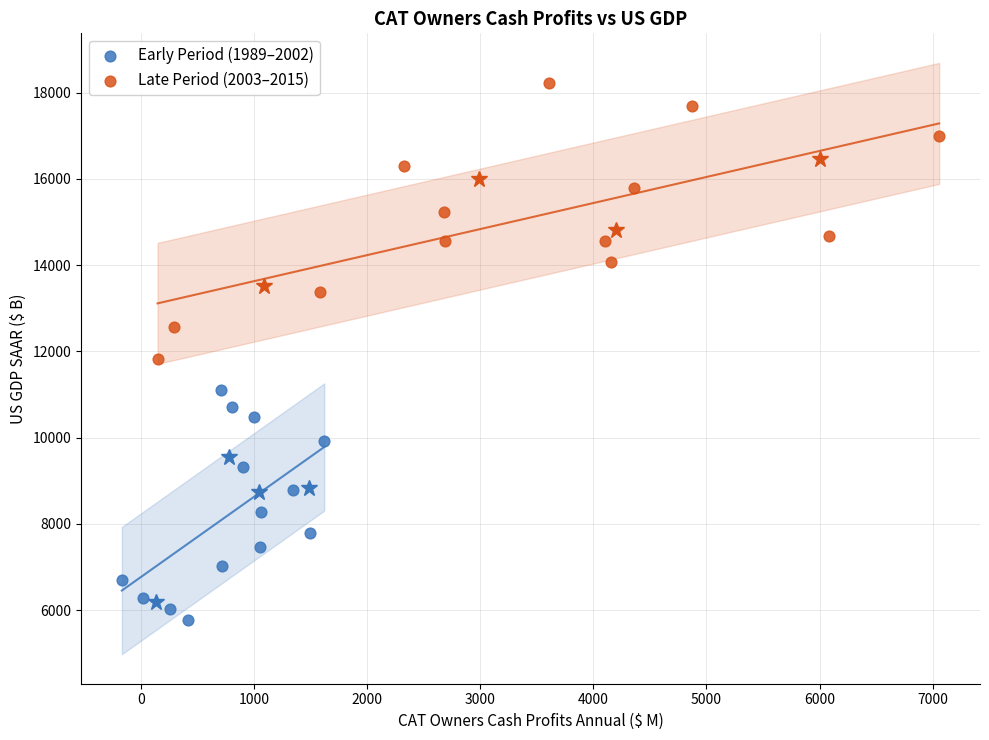

Which series has the widest spread of Y values?

Late Period (2003–2015)